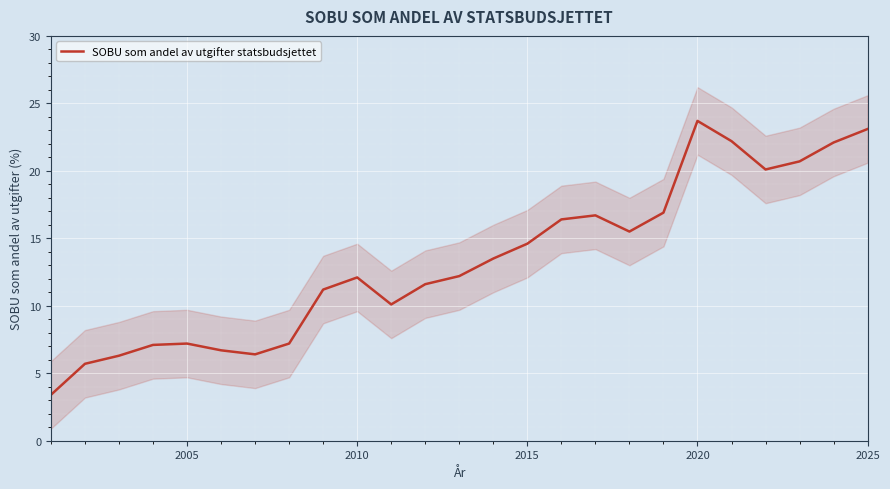

The value of SOBU som andel av utgifter statsbudsjettet at 2025 is 23.1. True or false?

True